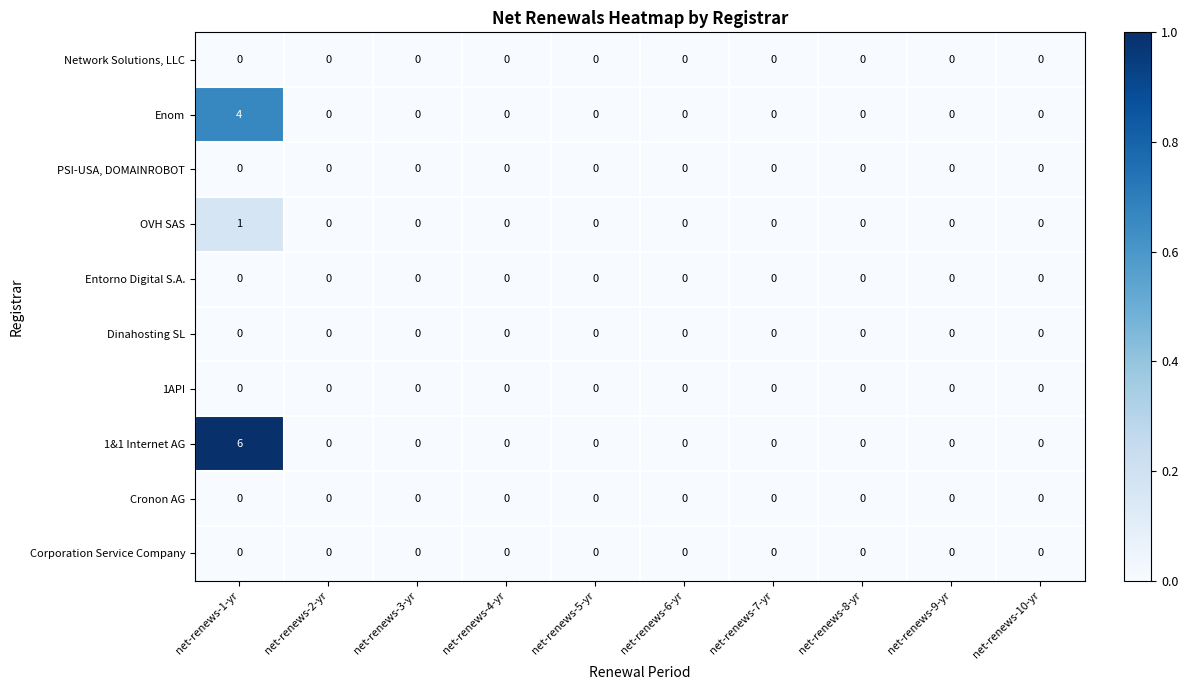

Which series has the widest spread of values?

1&1 Internet AG